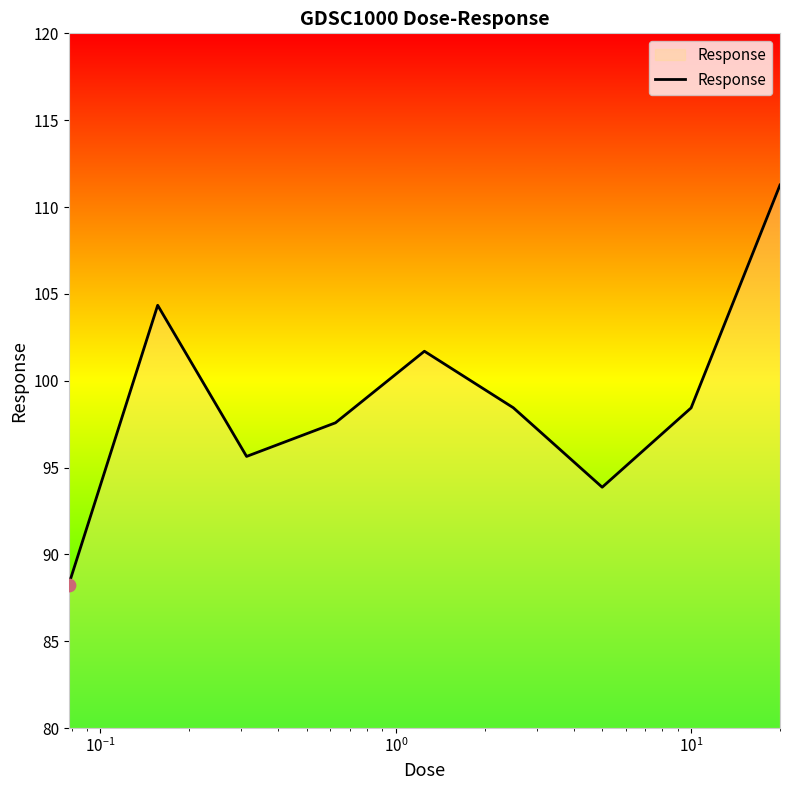

What is the minimum value shown in the chart?

88.3